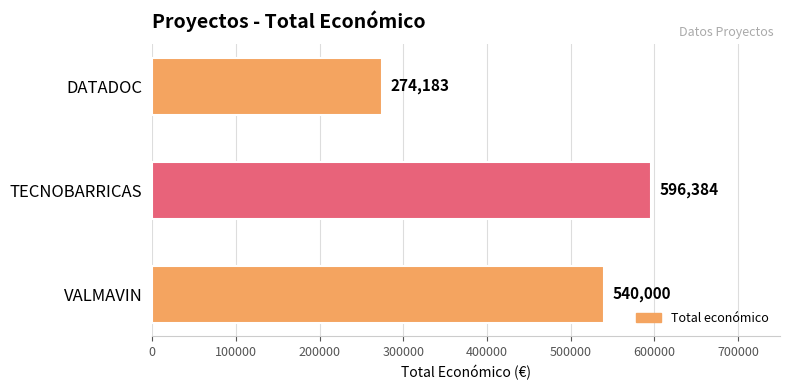

Between VALMAVIN and DATADOC, which is larger?

VALMAVIN